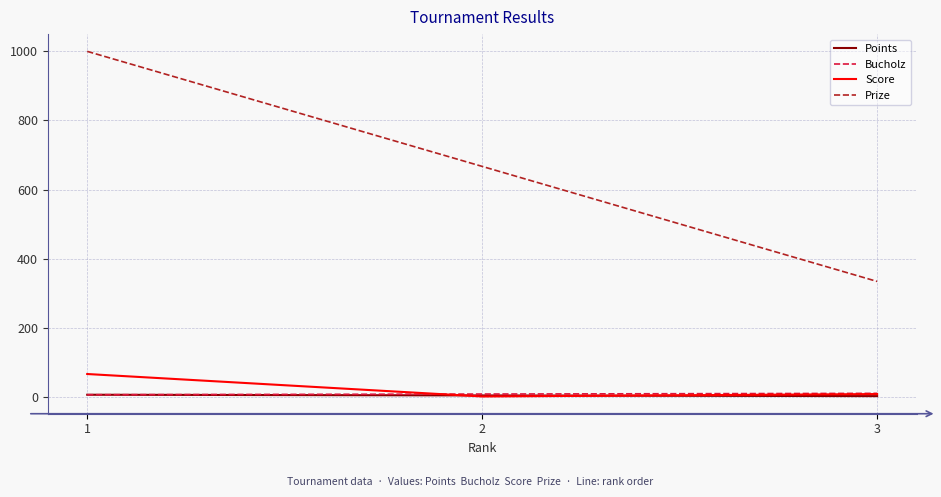

Rank the categories by Prize value from highest to lowest.

1, 2, 3